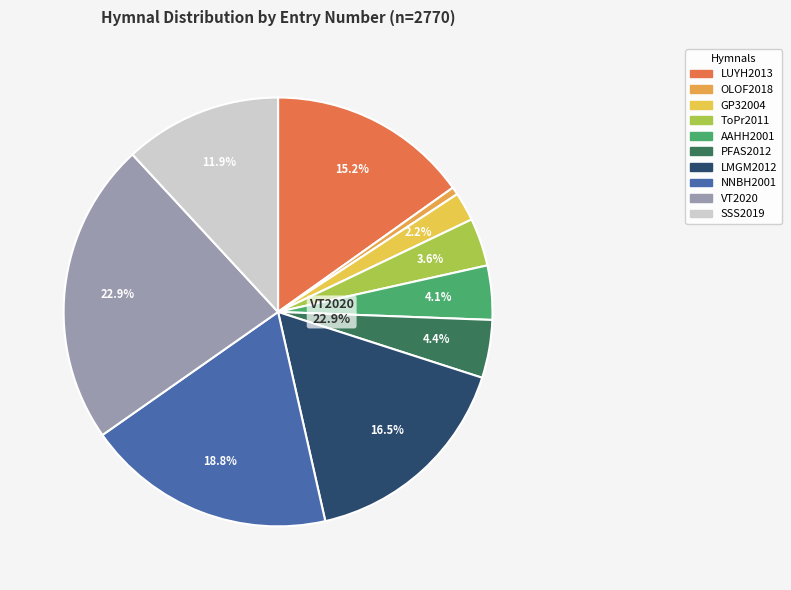

To the nearest percent, what is the combined percentage of LMGM2012 and GP32004?

19%